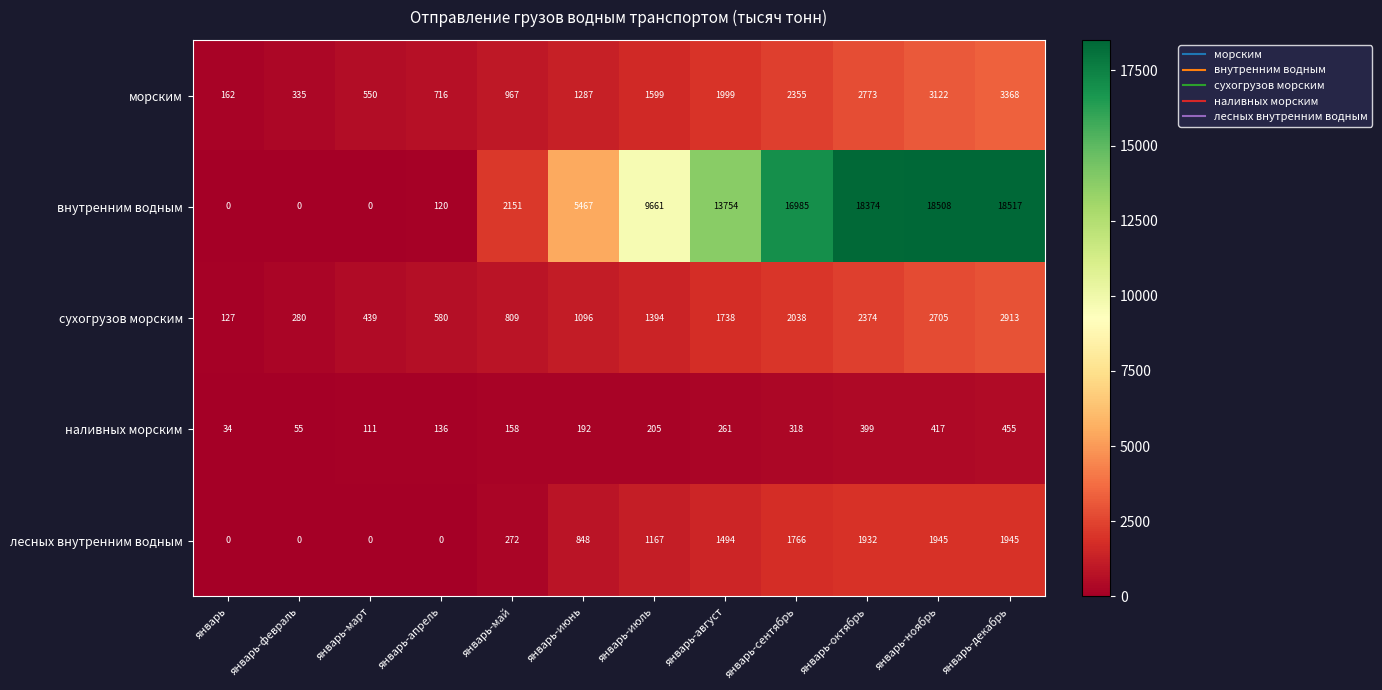

At январь-июль, list the series in order from smallest to largest.

наливных морским, лесных внутренним водным, сухогрузов морским, морским, внутренним водным